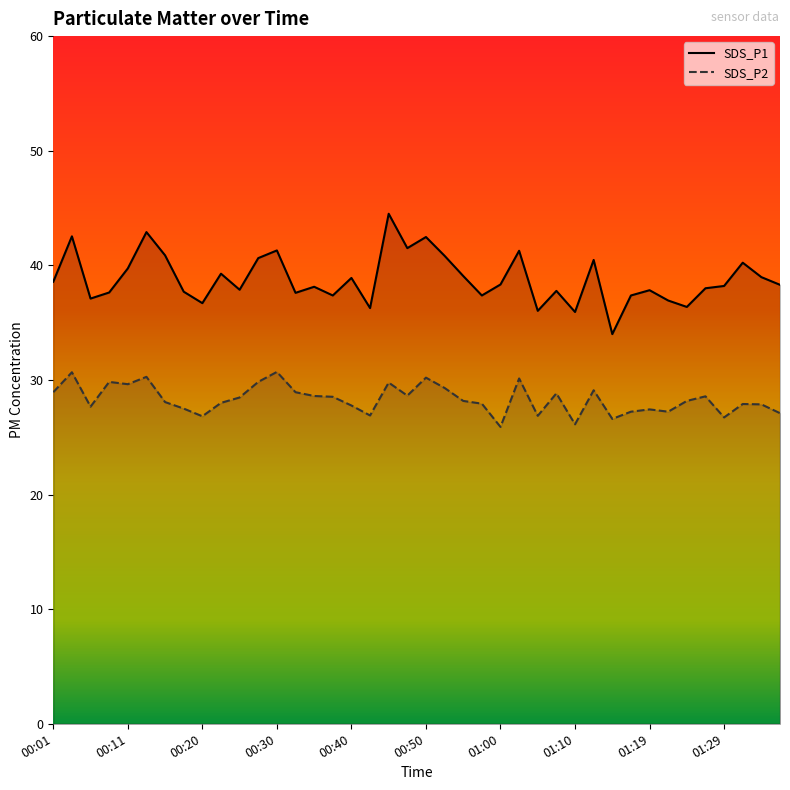

What position from the right is 00:47?

21